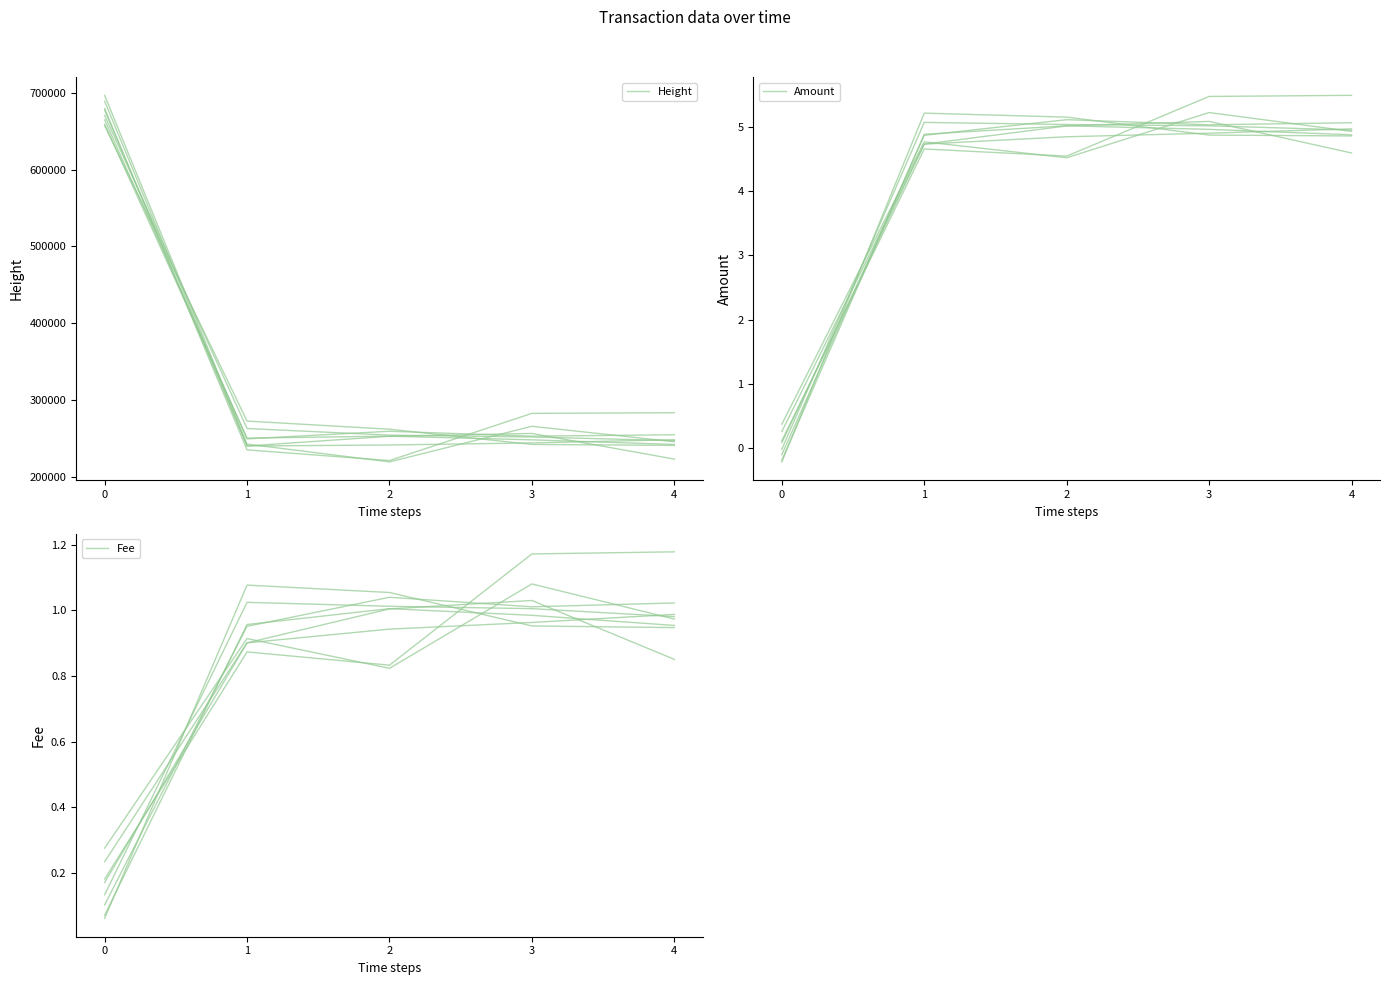

What is the difference between the highest and lowest values at 1?

262790.5